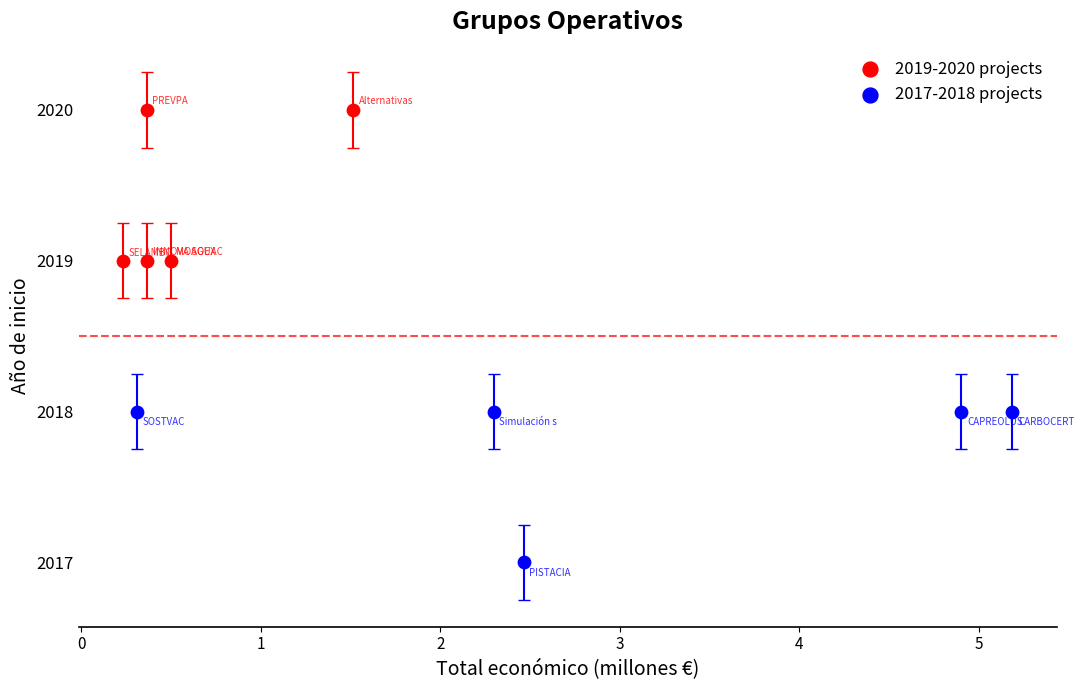

Which series reaches the maximum Y coordinate?

2019-2020 projects